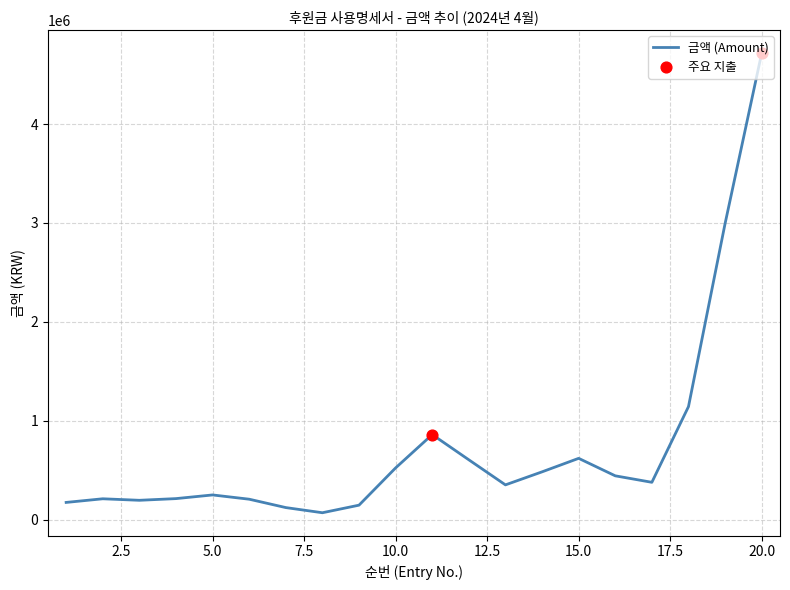

What is the greatest value displayed?

4716582.7